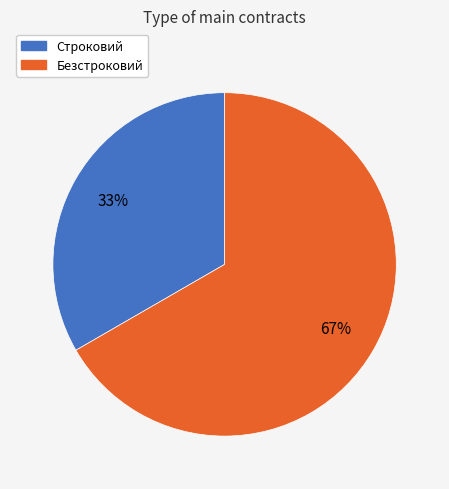

The Безстроковий slice represents 75% of the pie. True or false?

False